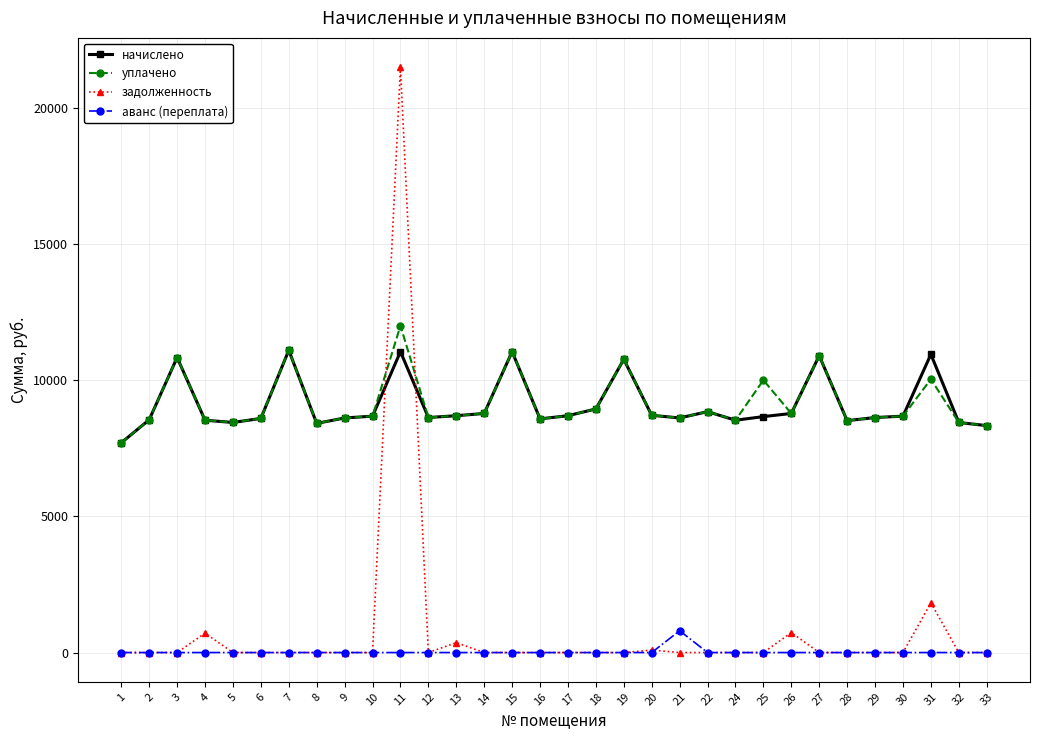

Does the chart have visible grid lines?

Yes